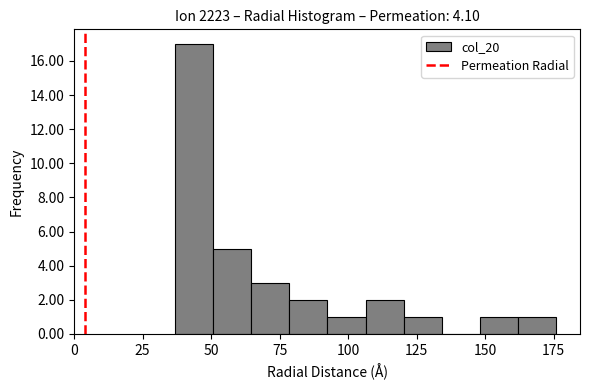

Around what value on the x-axis is the tallest bar? Give the approximate position of its centre, as read against the axis.

45